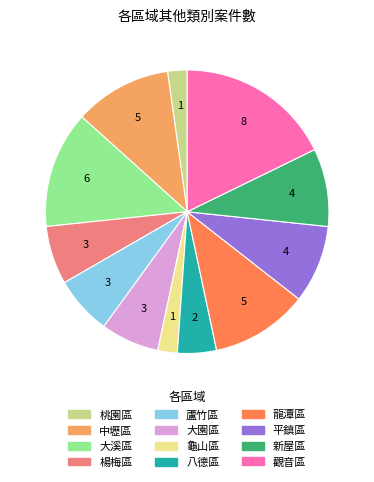

Is there a majority slice in this chart?

No